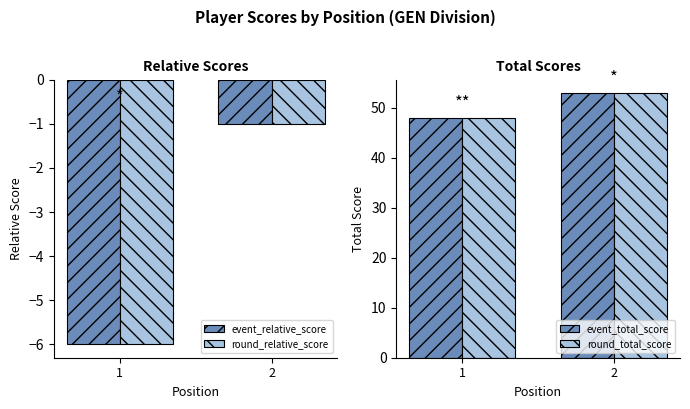

Which series changed the most between 1 and 2?

event_relative_score